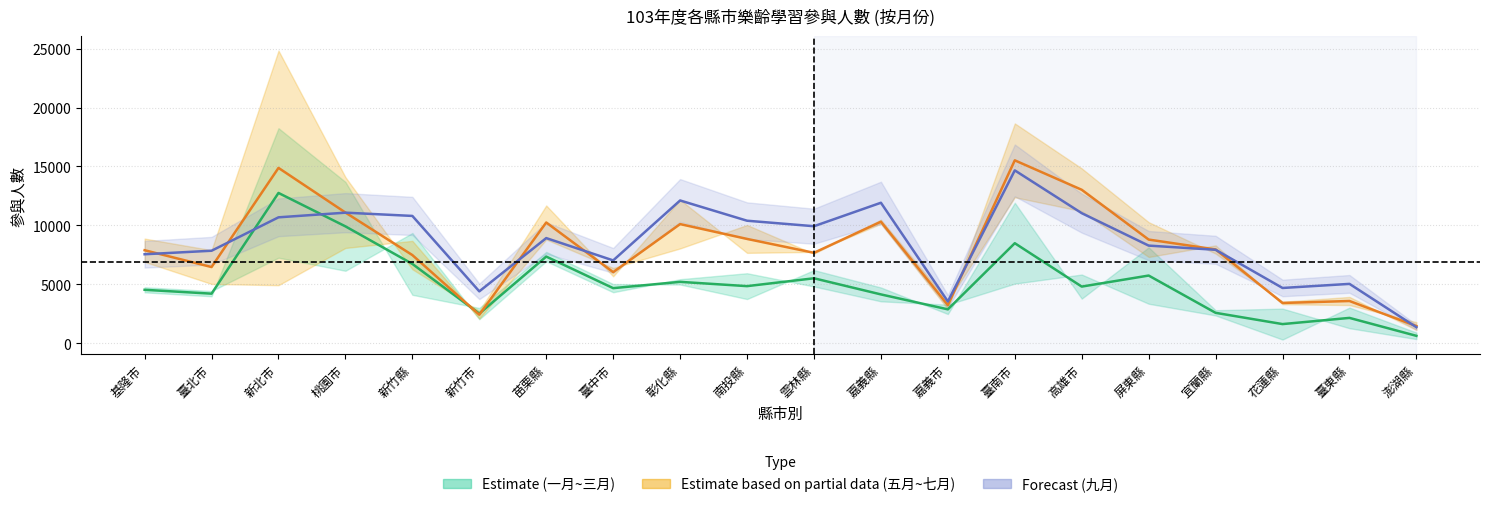

Is it true that 九月 中線 equals 3721.8 at 新北市?

False